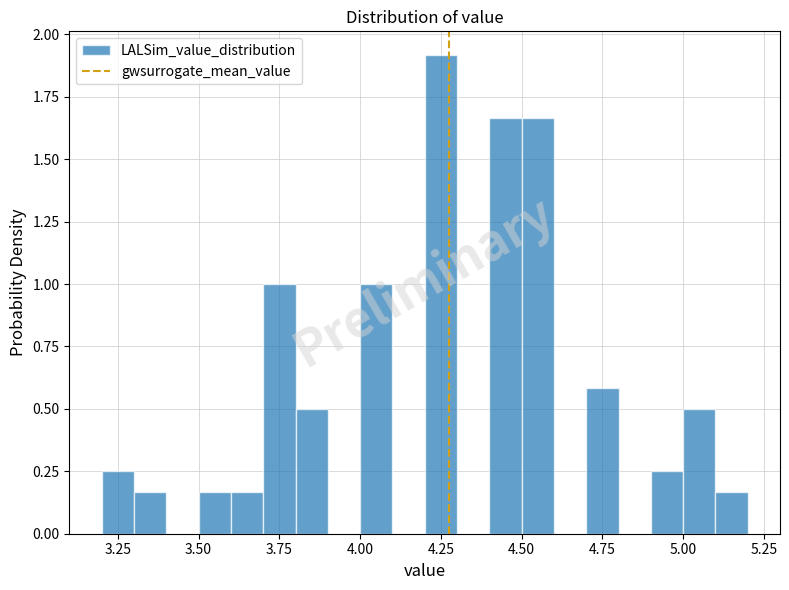

Read against the x-axis, roughly where is the centre of the tallest bar?

4.25